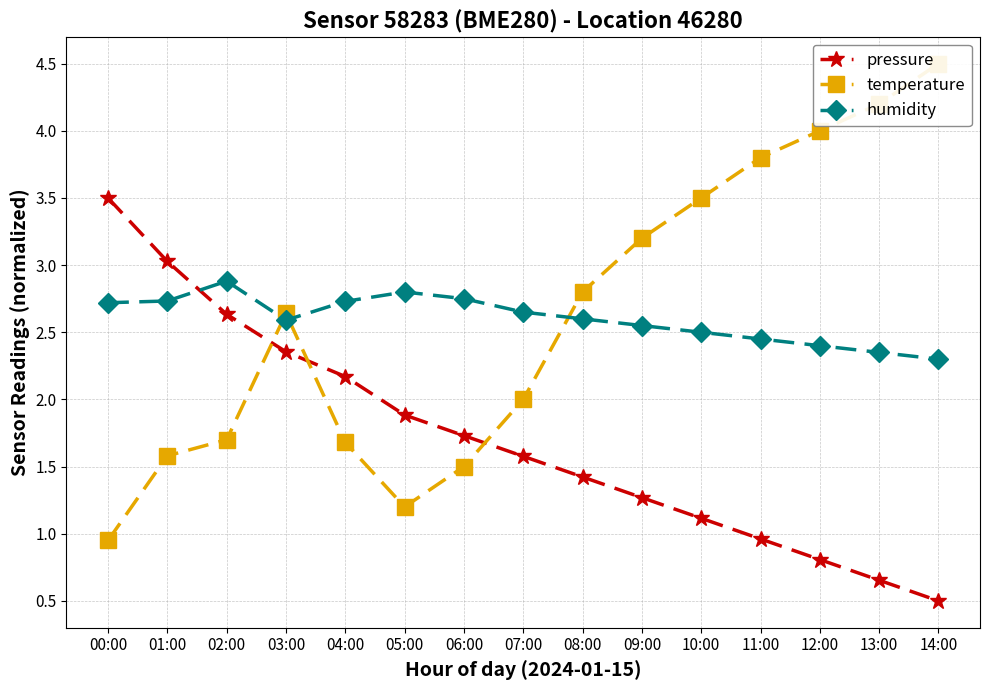

Count the number of categories in the chart.

15